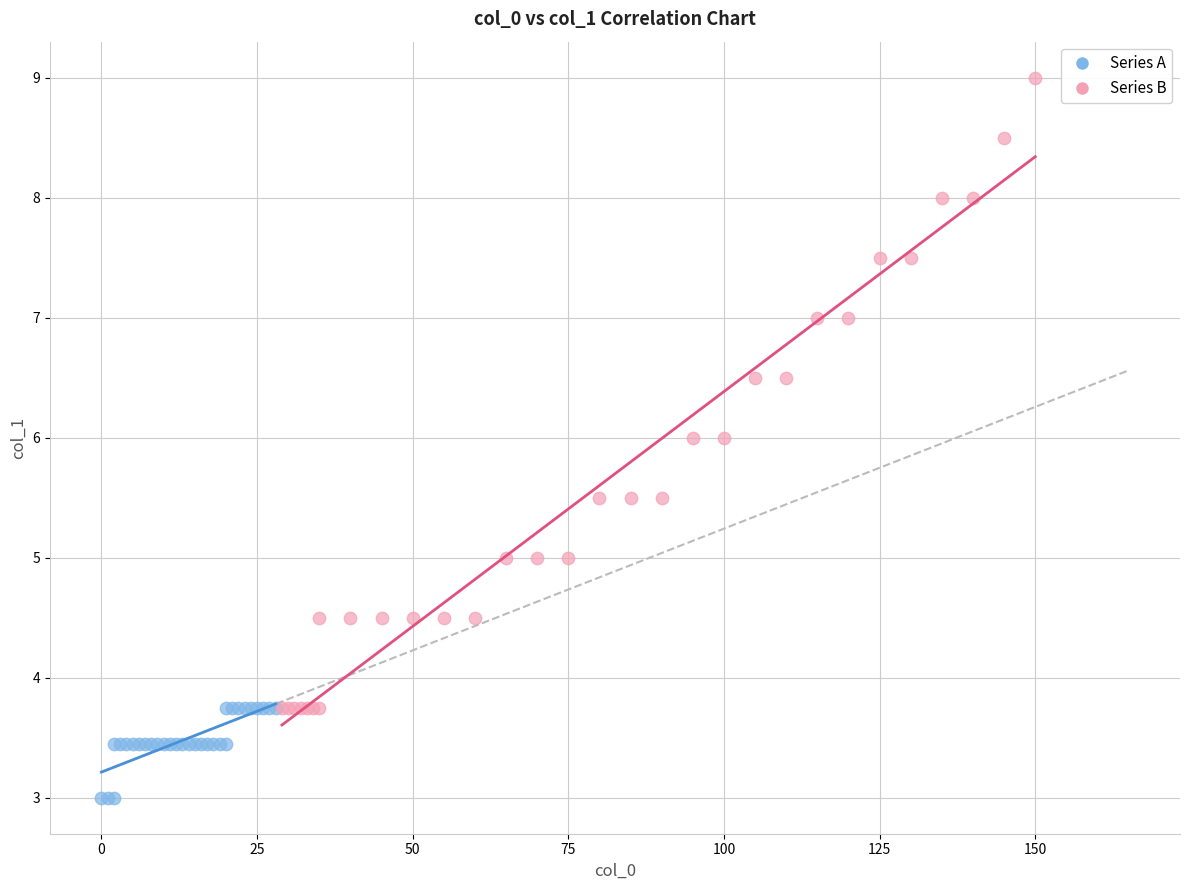

Which series reaches the maximum Y coordinate?

Series B